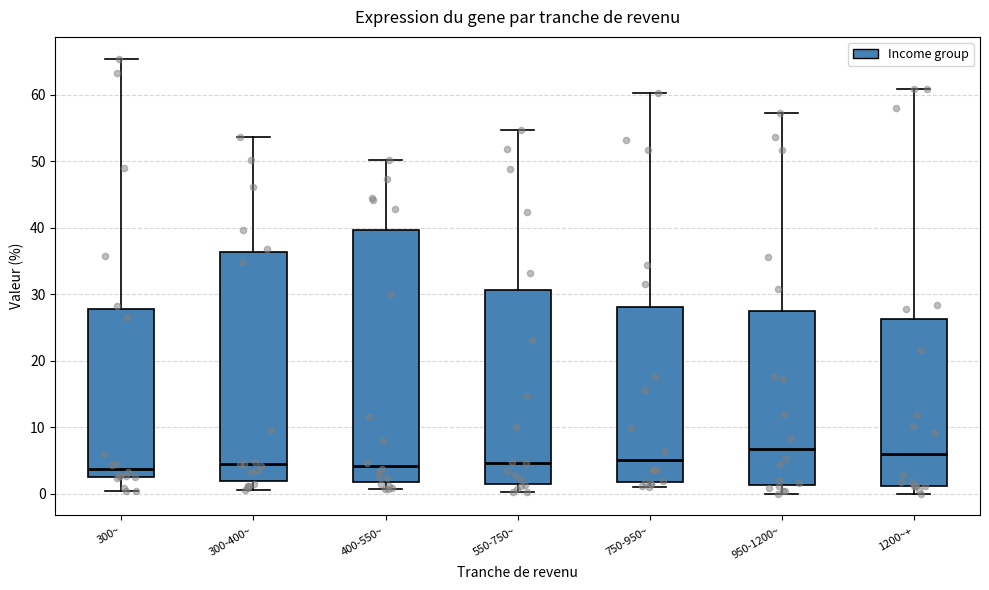

Which box is the tallest, from its lower edge to its upper edge?

400-550~